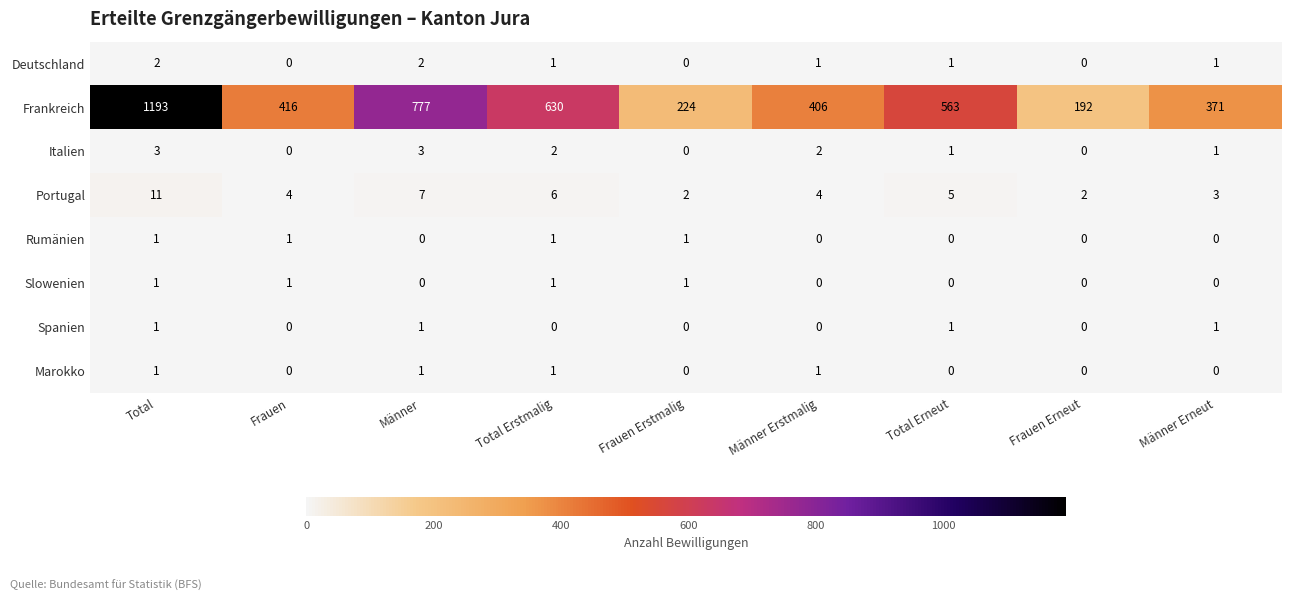

What is the maximum value shown in the chart?

1193